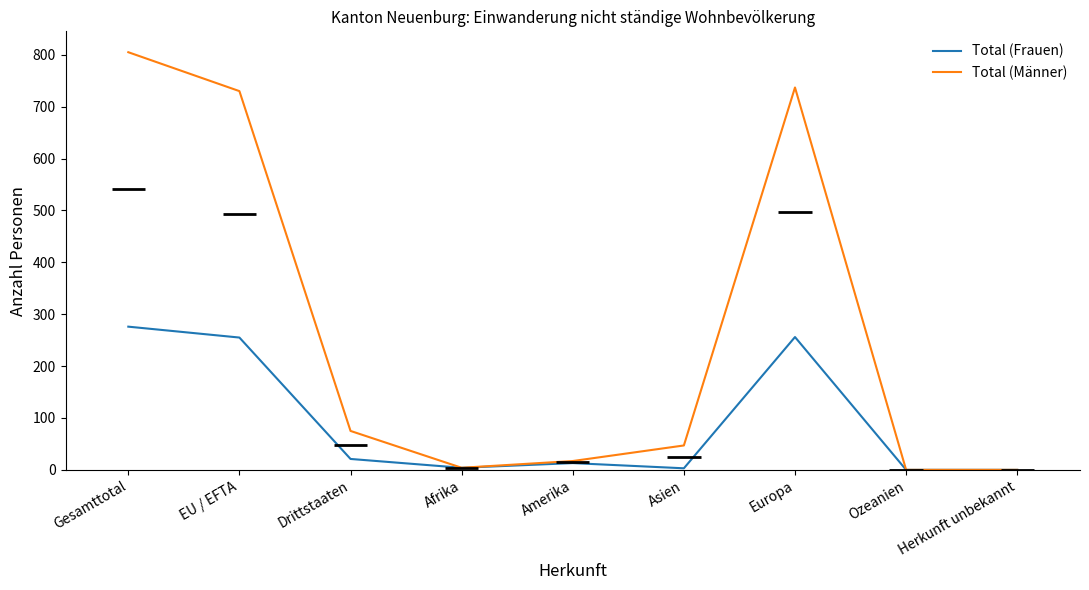

What are all the series names shown in the legend?

Total (Frauen), Total (Männer)